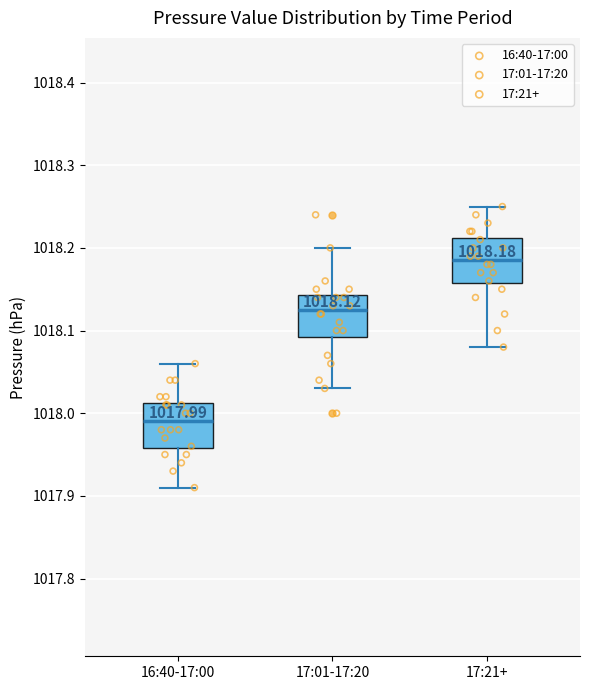

Which box's median line is the lowest?

16:40-17:00